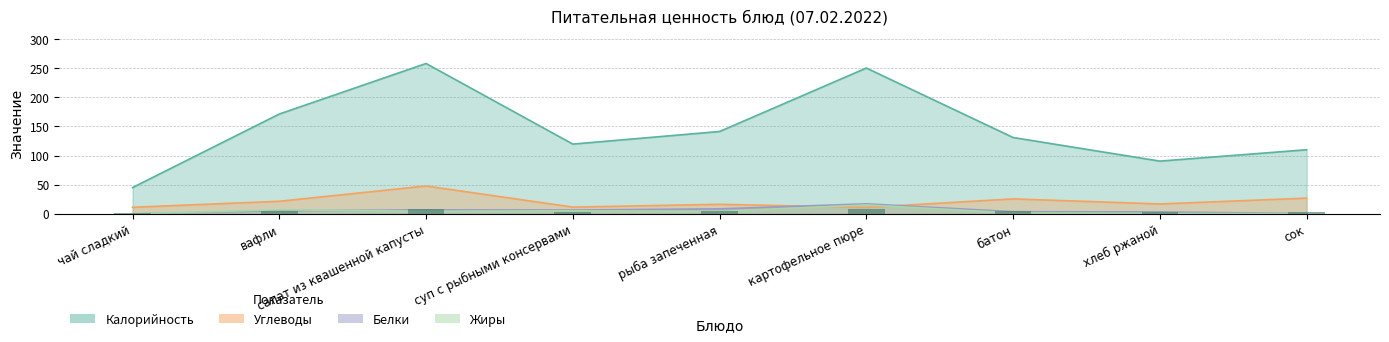

Reading left to right, what are all the values shown in this chart?

Калорийность: чай сладкий=45.1	вафли=171.3	салат из квашенной капусты=258.0	суп с рыбными консервами=119.7	рыба запеченная=141.3	картофельное пюре=250.2	батон=131.0	хлеб ржаной=90.5	сок=110.0
Белки: чай сладкий=0.0	вафли=5.4	салат из квашенной капусты=6.9	суп с рыбными консервами=6.6	рыба запеченная=8.6	картофельное пюре=17.2	батон=3.8	хлеб ржаной=3.3	сок=0.6
Жиры: чай сладкий=0.0	вафли=7.0	салат из квашенной капусты=4.4	суп с рыбными консервами=5.2	рыба запеченная=4.1	картофельное пюре=15.3	батон=1.4	хлеб ржаной=0.6	сок=0.0
Углеводы: чай сладкий=11.3	вафли=21.6	салат из квашенной капусты=47.8	суп с рыбными консервами=11.6	рыба запеченная=16.4	картофельное пюре=11.0	батон=25.7	хлеб ржаной=17.0	сок=27.0